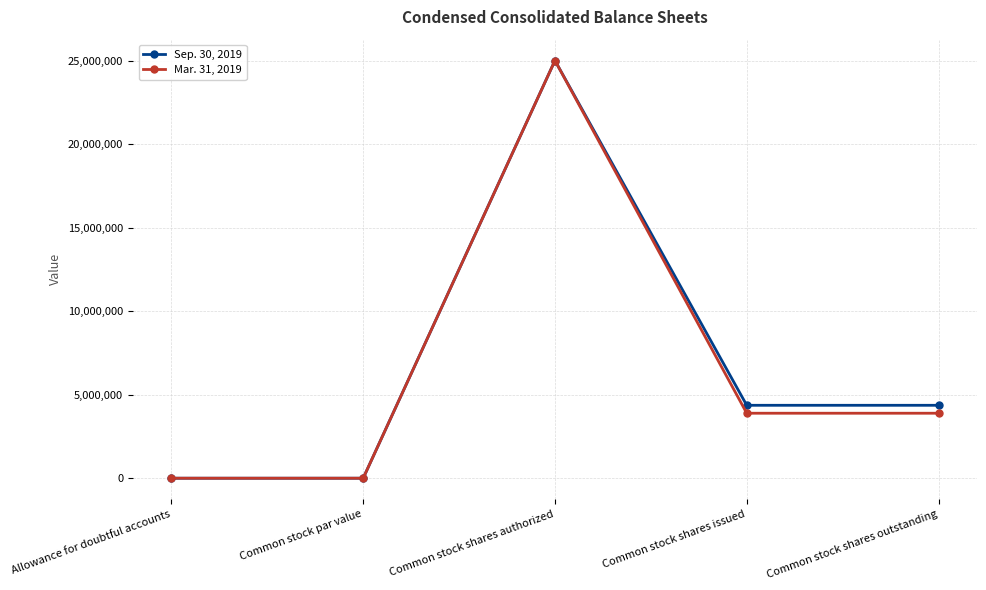

Where is the first local maximum for Sep. 30, 2019?

Common stock shares authorized